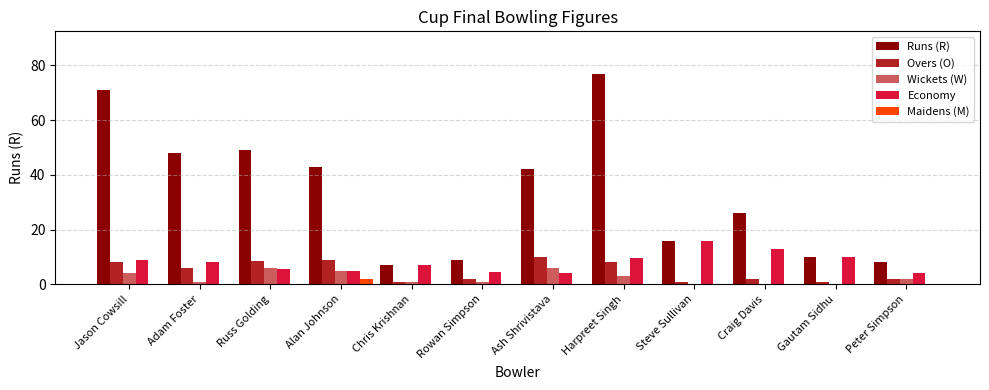

Which series changed the most between Harpreet Singh and Gautam Sidhu?

Runs (R)